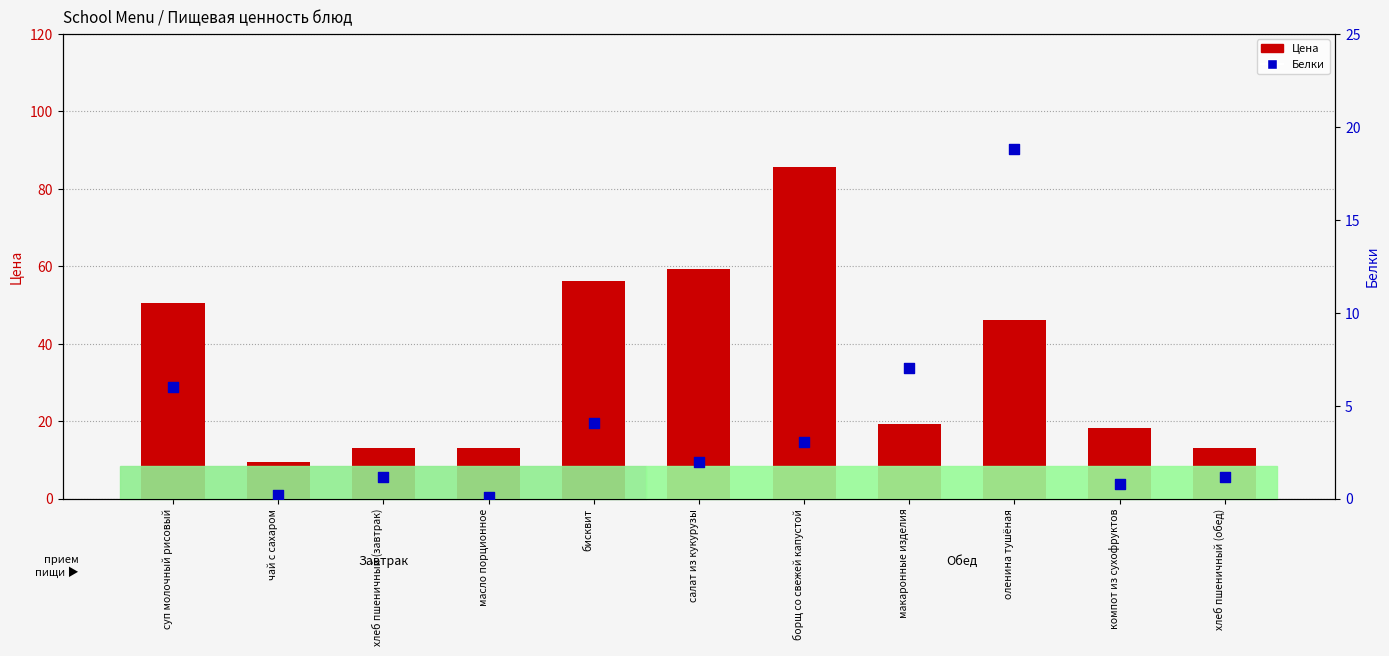

What is the total value across all series at оленина тушёная?

65.0